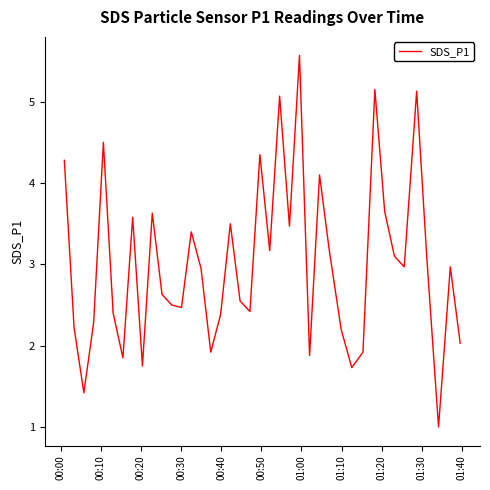

What is the greatest value displayed?

5.6